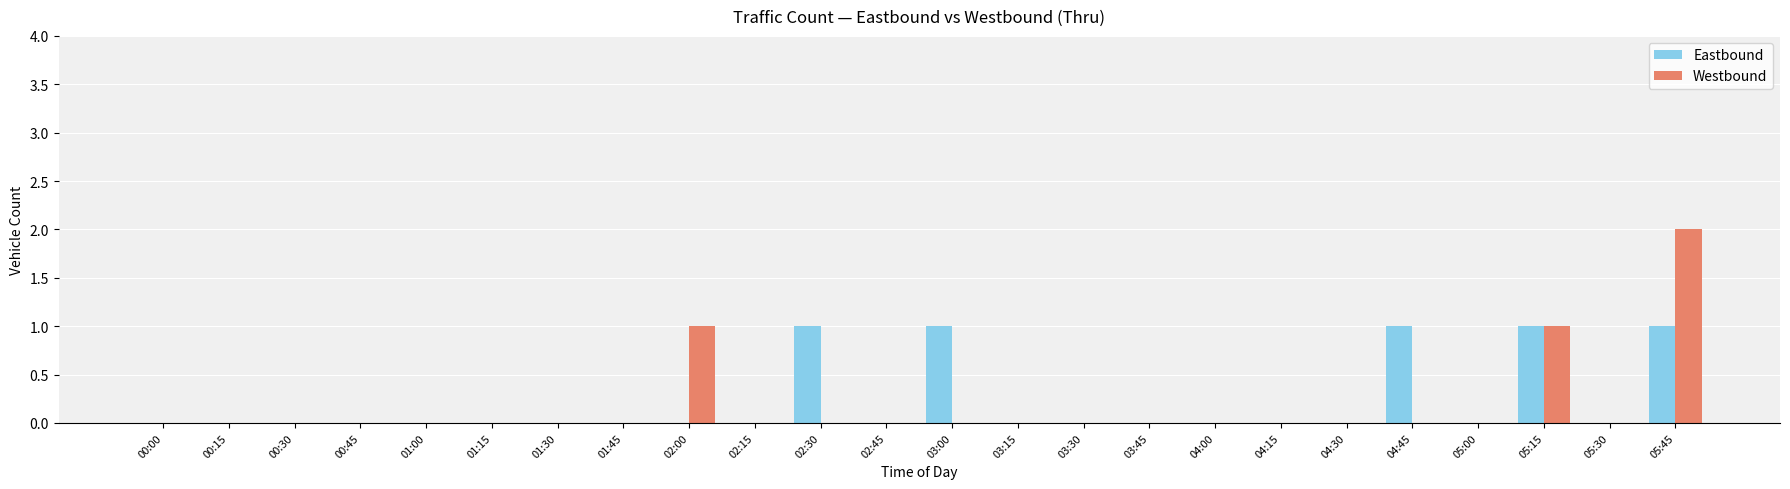

Is it true that Eastbound equals 0 at 01:30?

True